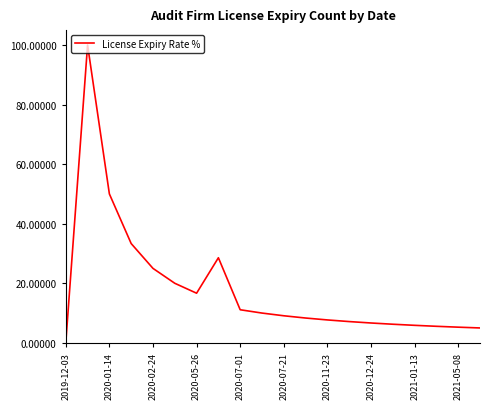

Does the chart have visible grid lines?

No